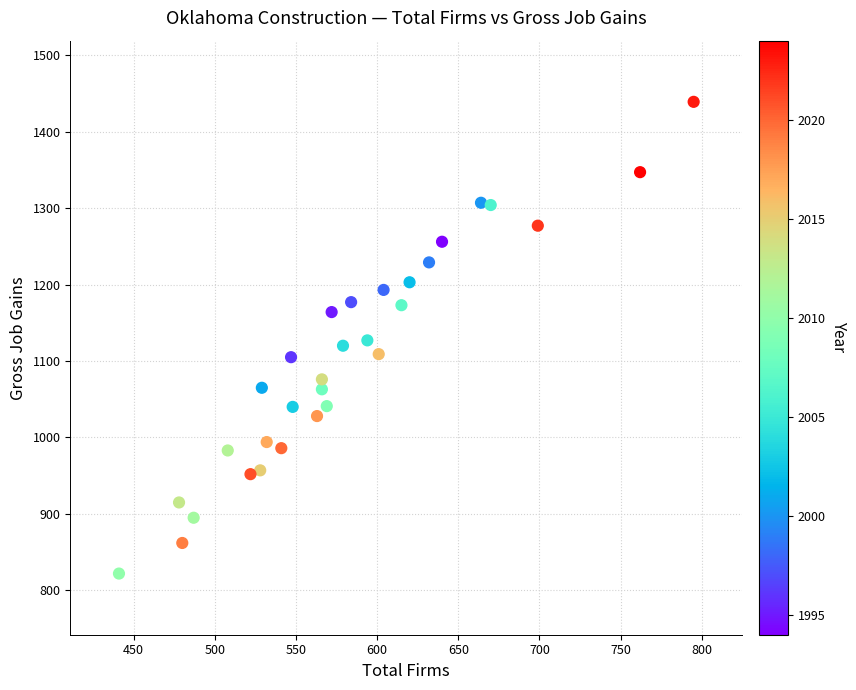

What is the range of Y values (max minus min)?

617